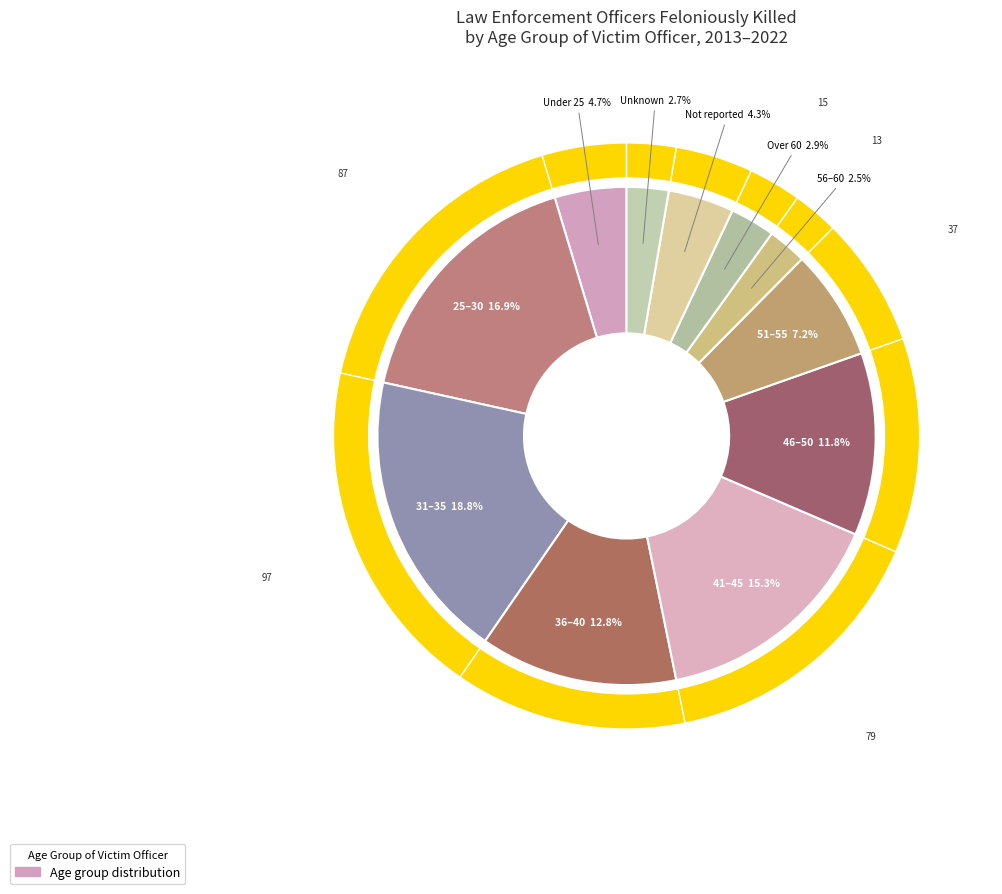

Does 56–60 represent more than half of the total?

No